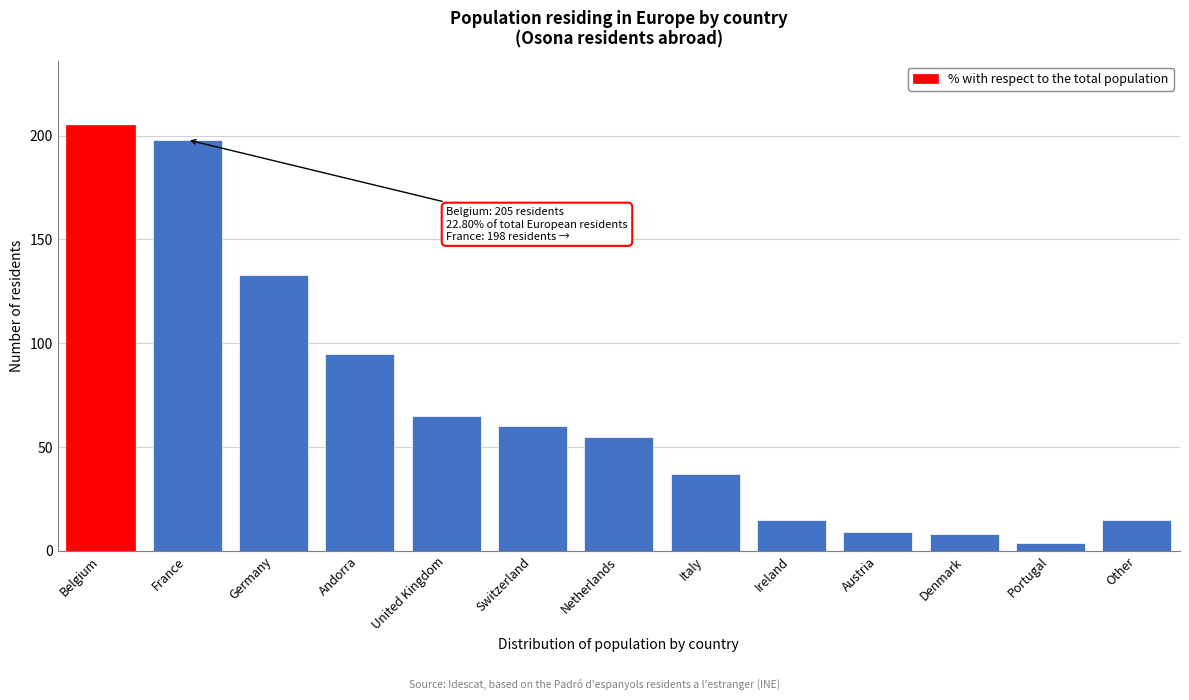

Reading left to right, list all the values displayed in this chart.

205	198	133	95	65	60	55	37	15	9	8	4	15